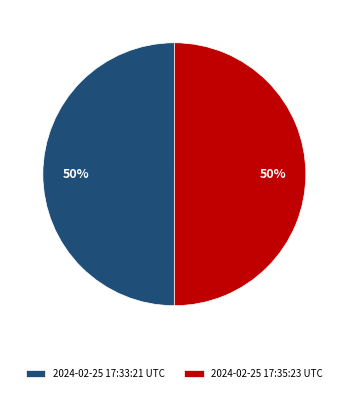

Approximately how many times larger is the value at 2024-02-25 17:33:21 UTC compared to 2024-02-25 17:35:23 UTC?

1.0